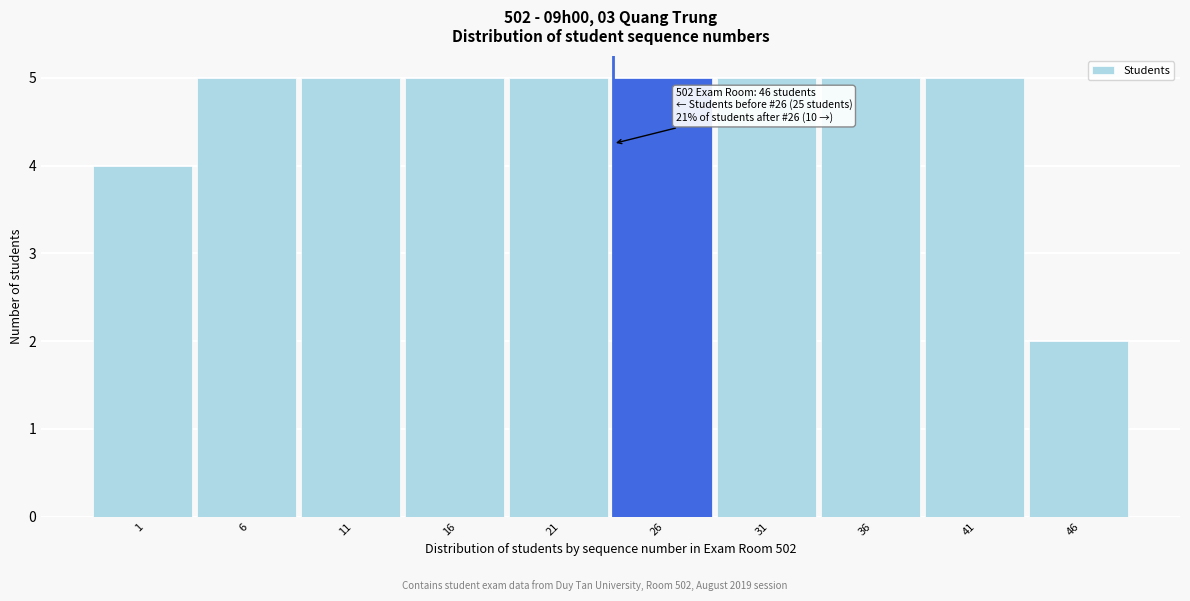

Reading right to left, transcribe all the data shown in this chart.

46=2	41=5	36=5	31=5	26=5	21=5	16=5	11=5	6=5	1=4